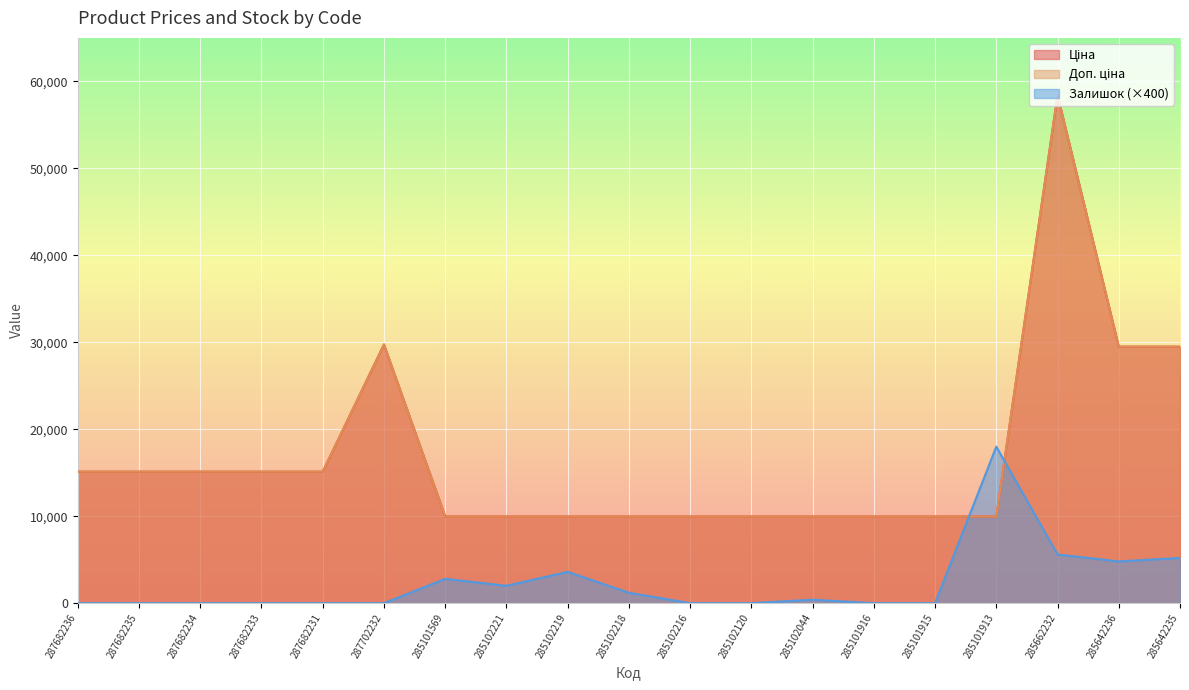

What position from the left is 285101915?

15